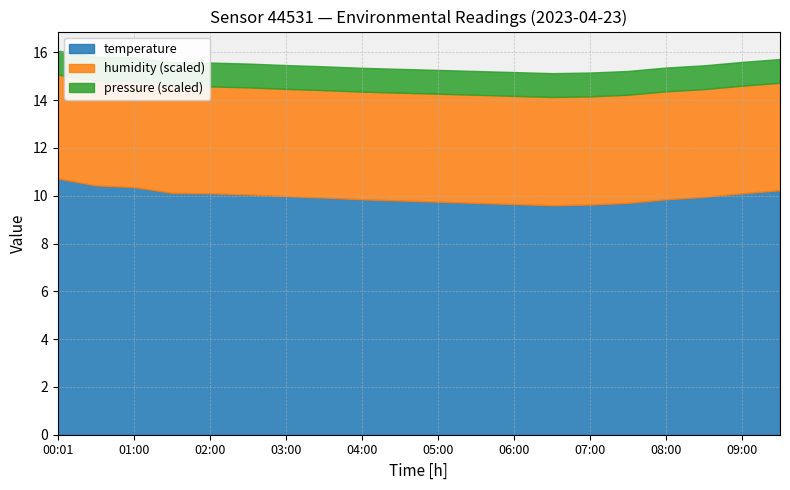

What is the maximum value for temperature?

10.7